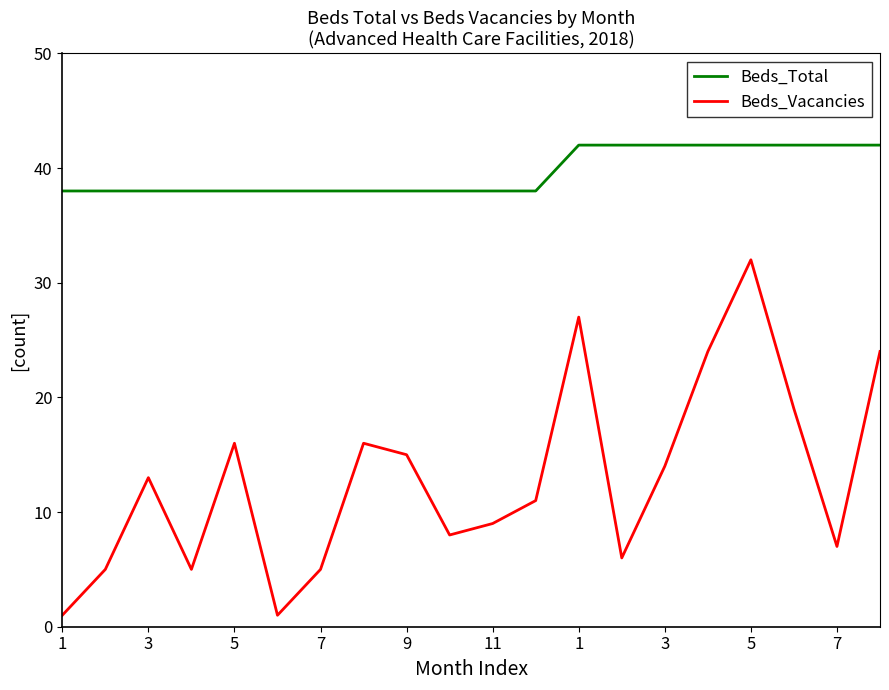

What is the difference between the maximum and minimum values in the Beds_Total series?

4